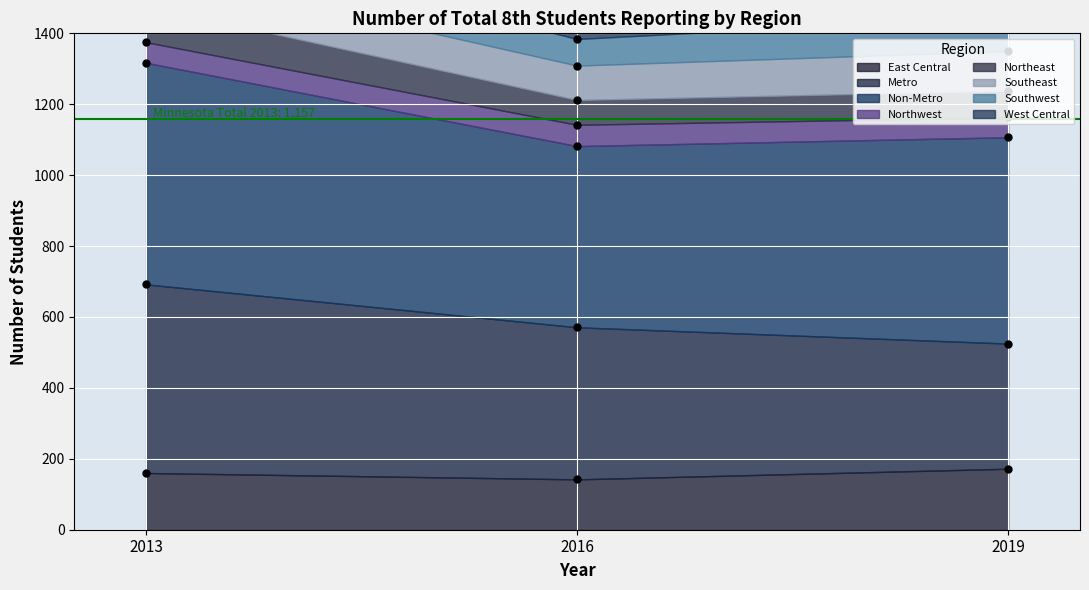

The value of East Central at 2016 is 66. True or false?

False